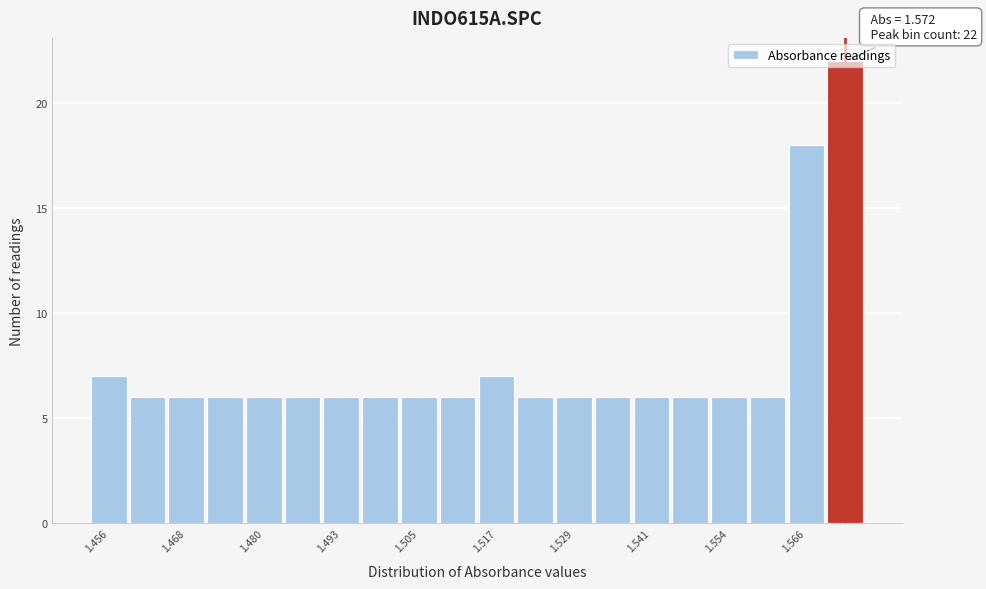

Around what value on the x-axis is the tallest bar? Give the approximate position of its centre, as read against the axis.

1.572